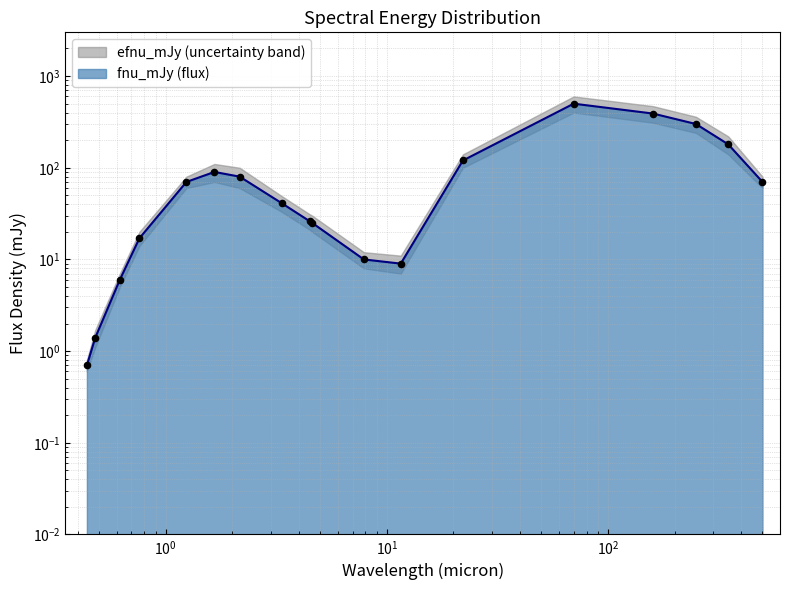

At which category is the sum across all series the highest?

70.0